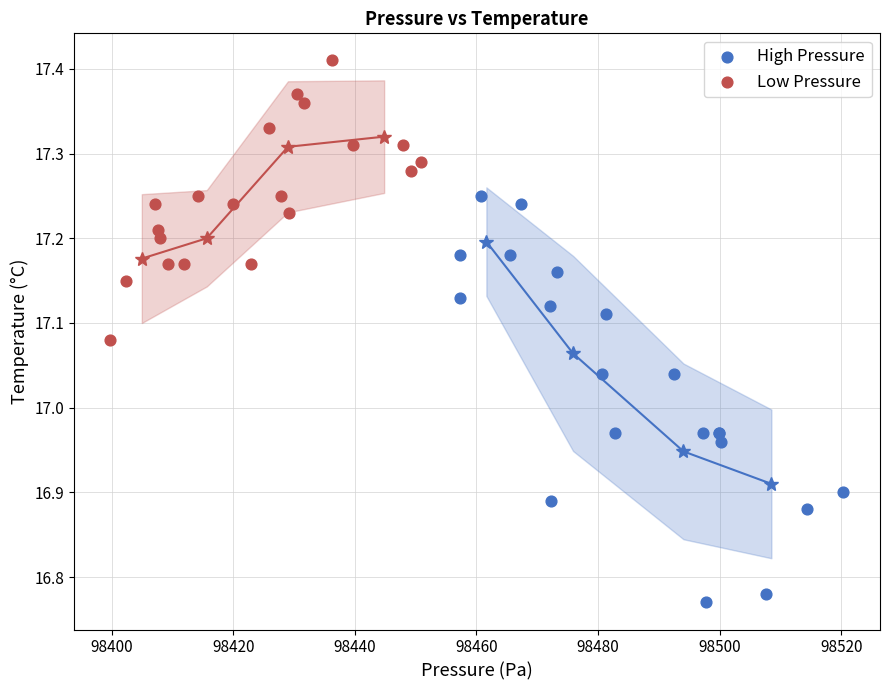

Which series reaches the minimum Y coordinate?

High Pressure